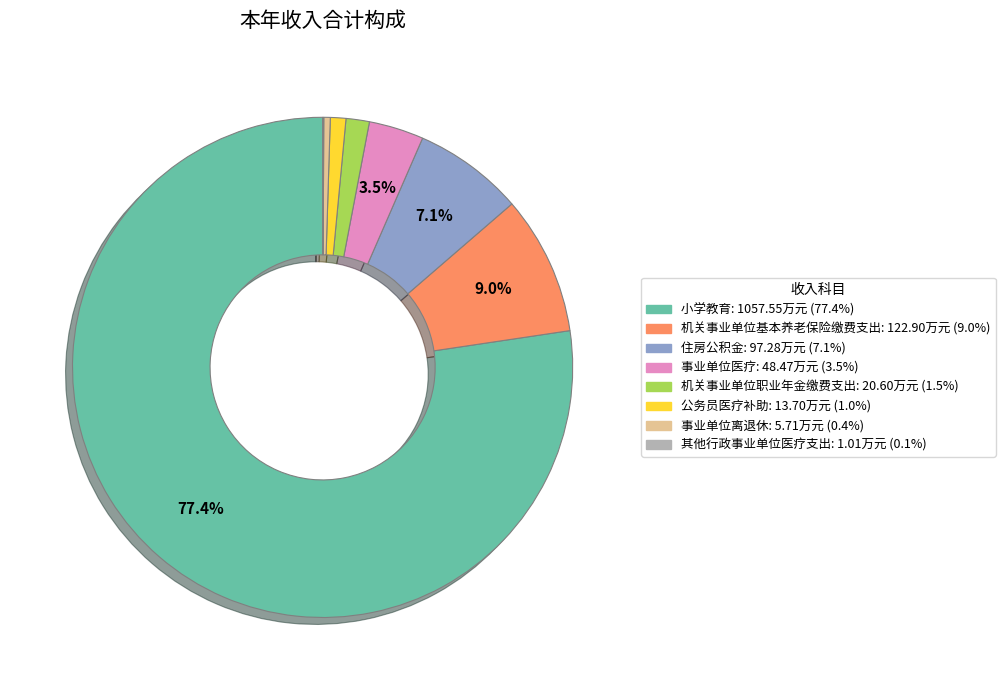

To the nearest percent, what is the average slice percentage?

12%